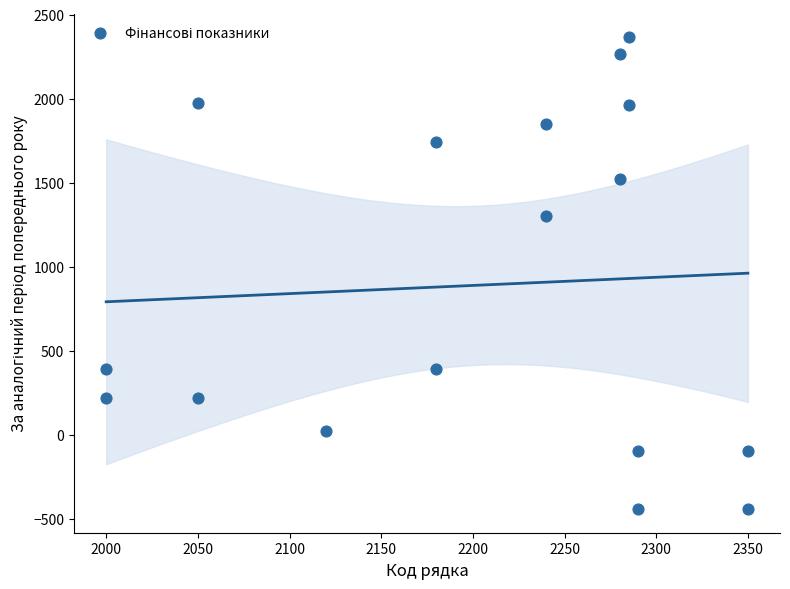

What Y value in the scatter plot is closest to 962?

1299.8